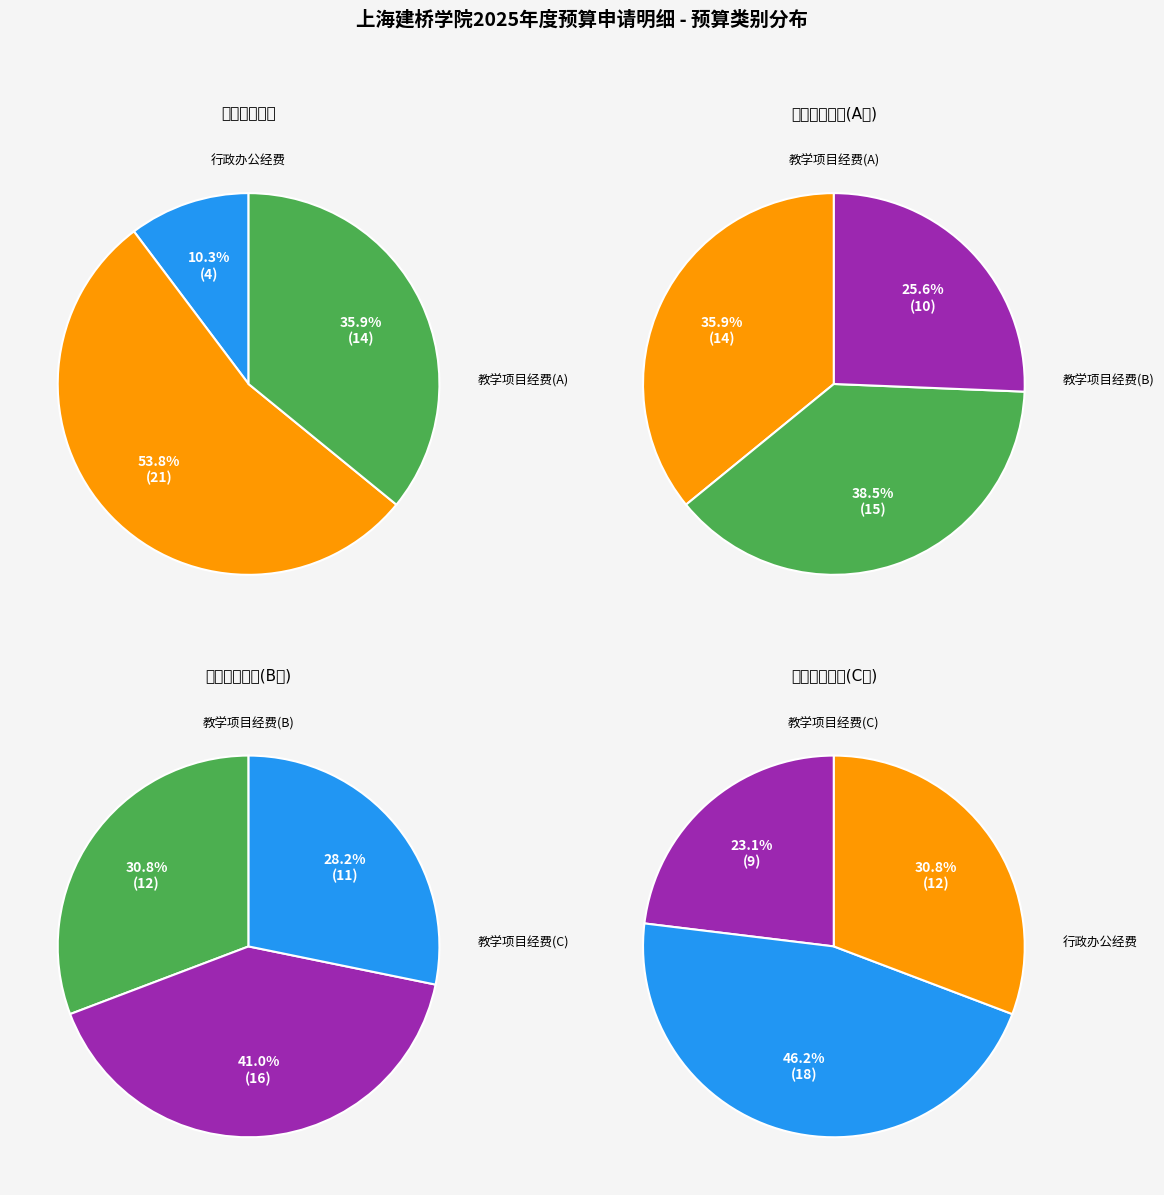

Approximately how many times larger is the value at 教学项目经费(A) compared to 行政办公经费?

3.5